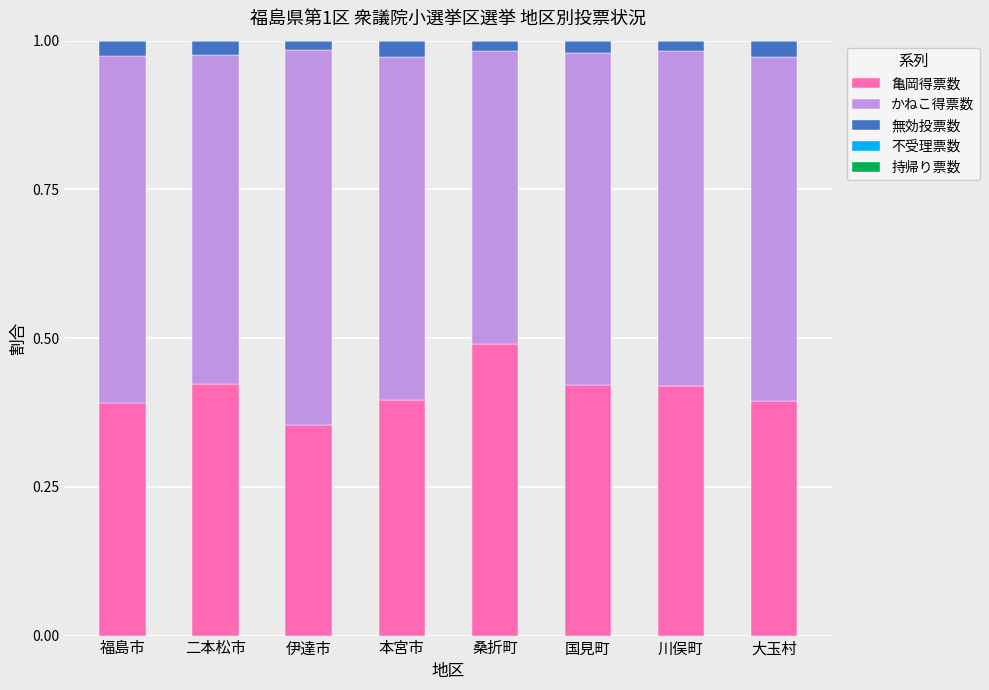

At which label does 亀岡得票数 reach its peak?

桑折町